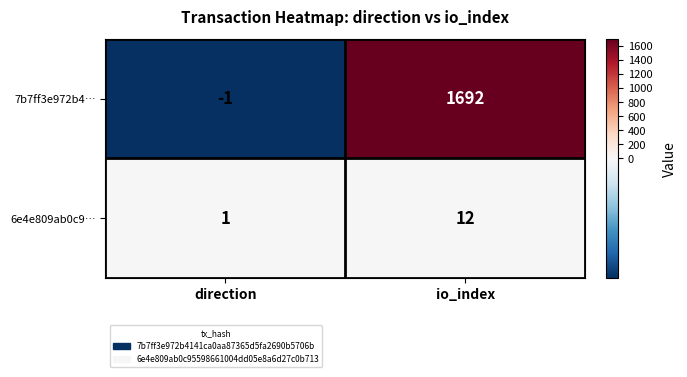

Where is 7b7ff3e972b4… nearest to the value 845?

direction